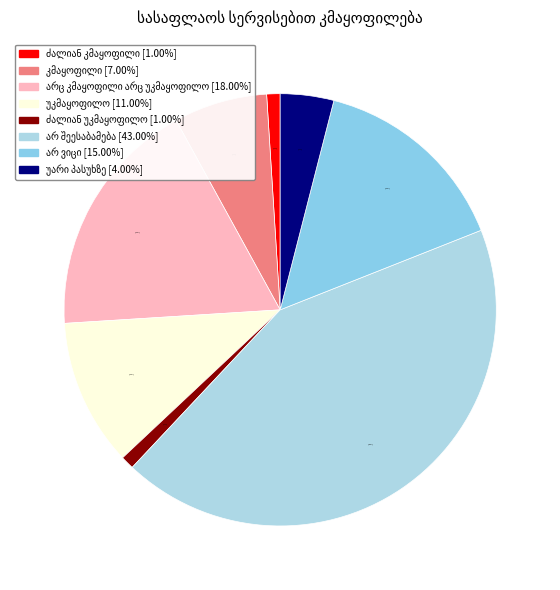

To the nearest percent, what is the difference between the largest and smallest slice percentages?

42%